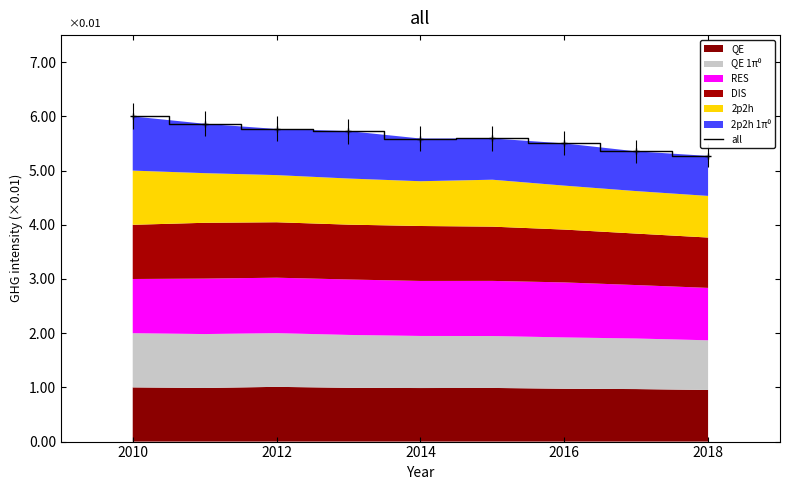

Reading left to right, transcribe all the data shown in this chart.

6.0	5.9	5.8	5.7	5.6	5.6	5.5	5.4	5.3